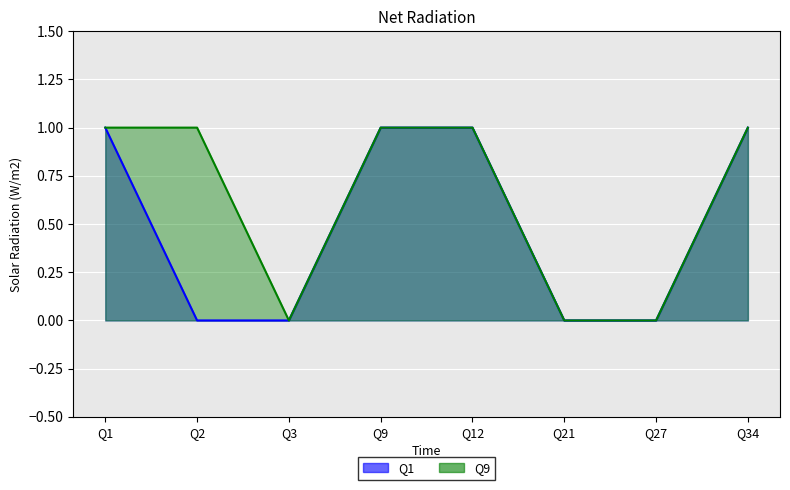

Is the value of Q9 at Q12 greater than the value of Q1 at Q2?

Yes